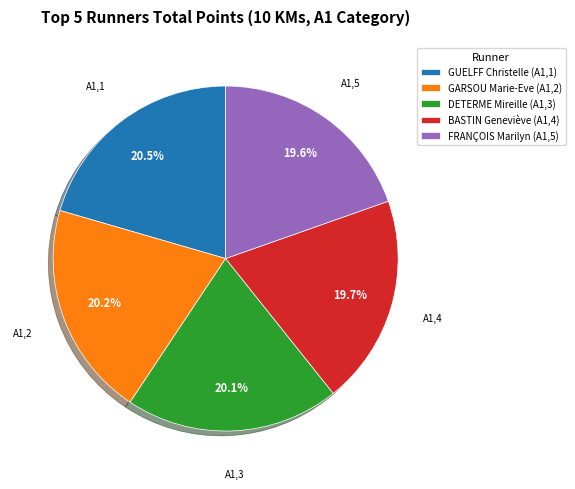

Which has a higher value, FRANÇOIS Marilyn (A1,5) or GARSOU Marie-Eve (A1,2)?

GARSOU Marie-Eve (A1,2)